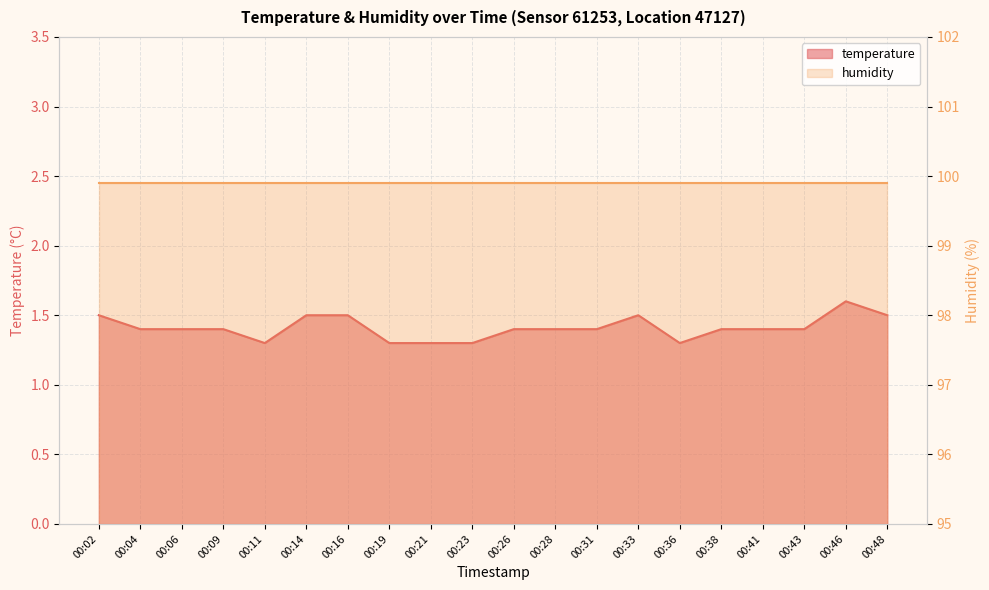

The value at 00:19 is 1.9. True or false?

False